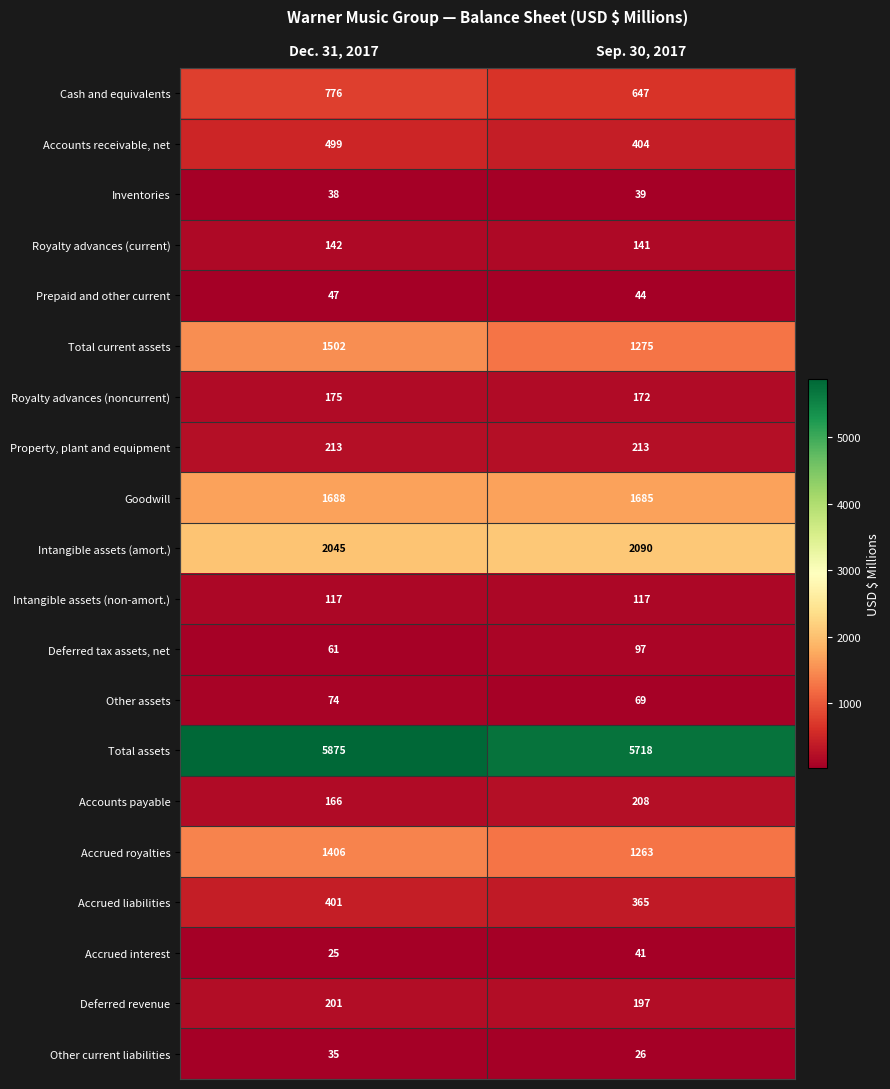

At Sep. 30, 2017, list the series in order from smallest to largest.

Other current liabilities, Inventories, Accrued interest, Prepaid and other current, Other assets, Deferred tax assets, net, Intangible assets (non-amort.), Royalty advances (current), Royalty advances (noncurrent), Deferred revenue, Accounts payable, Property, plant and equipment, Accrued liabilities, Accounts receivable, net, Cash and equivalents, Accrued royalties, Total current assets, Goodwill, Intangible assets (amort.), Total assets